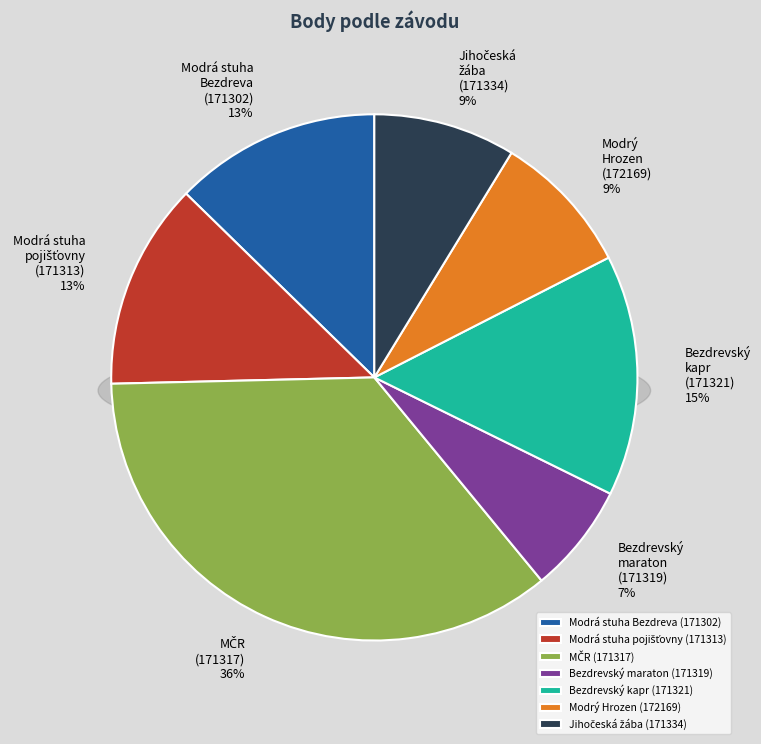

How many slices are in this pie chart?

7